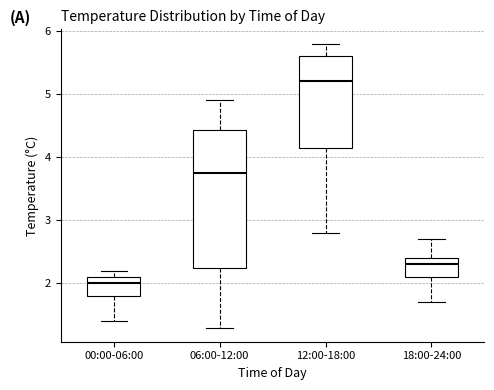

Reading left to right, transcribe this box plot: for each box, give where its median line is, the range the box spans, and where its two whiskers end, as read against the y-axis. The values are not printed on the chart, so give them approximately, as read against the axis.

00:00-06:00: median 2.0, box 1.8 to 2.1, whiskers 1.4 to 2.2
06:00-12:00: median 3.8, box 2.3 to 4.4, whiskers 1.3 to 4.9
12:00-18:00: median 5.2, box 4.2 to 5.6, whiskers 2.8 to 5.8
18:00-24:00: median 2.3, box 2.1 to 2.4, whiskers 1.7 to 2.7